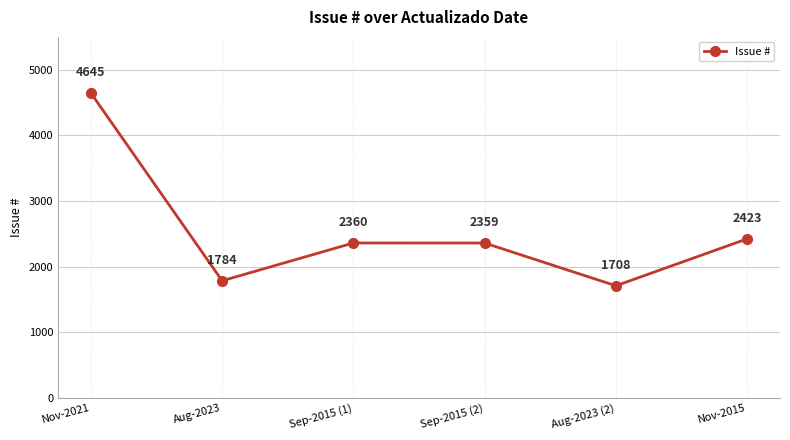

List the labels in order of value, largest first.

Nov-2021, Nov-2015, Sep-2015 (1), Sep-2015 (2), Aug-2023, Aug-2023 (2)